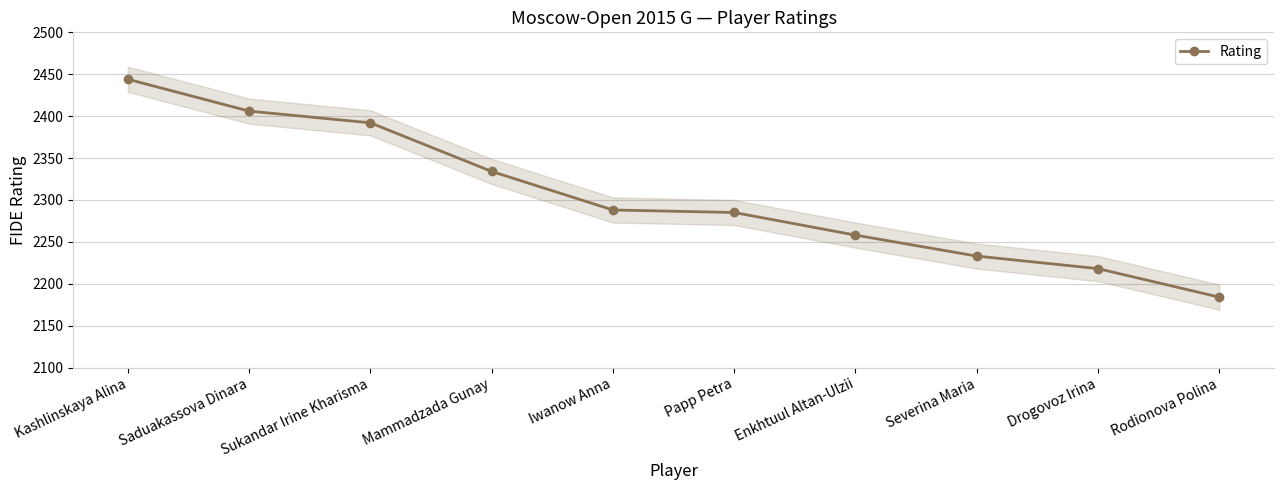

List the labels in order of value, largest first.

Kashlinskaya Alina, Saduakassova Dinara, Sukandar Irine Kharisma, Mammadzada Gunay, Iwanow Anna, Papp Petra, Enkhtuul Altan-Ulzii, Severina Maria, Drogovoz Irina, Rodionova Polina